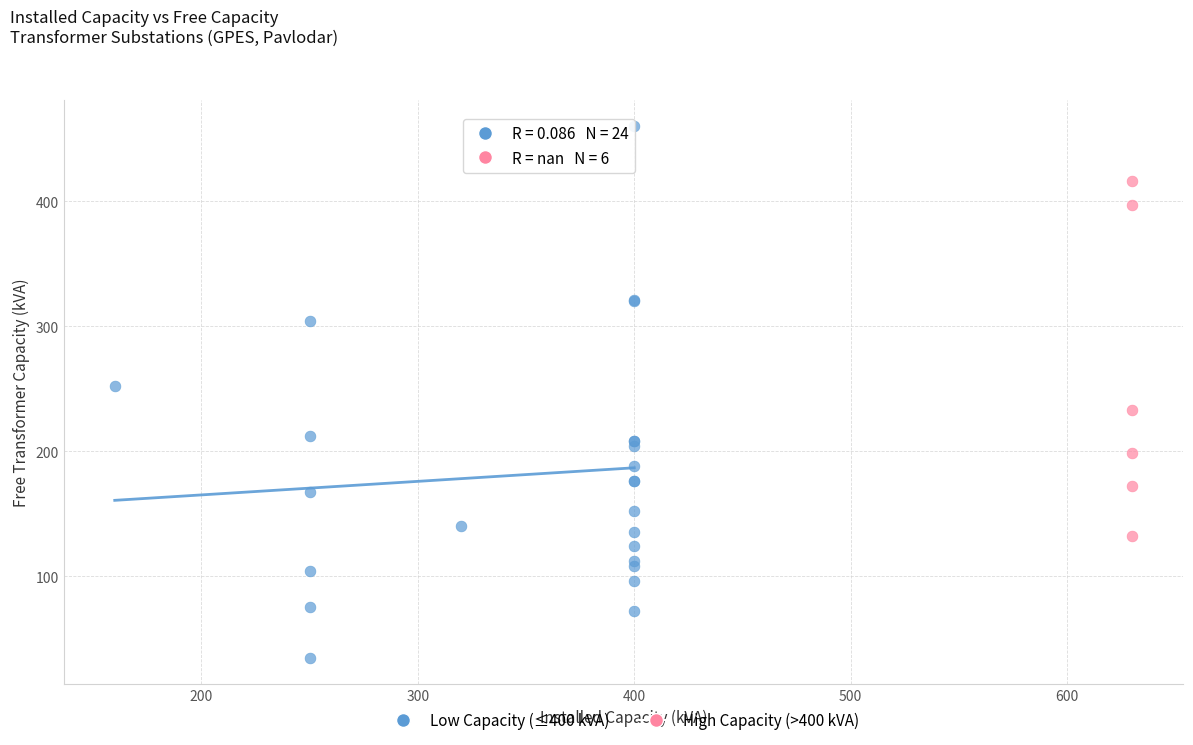

Which series reaches the maximum Y coordinate?

Low Capacity (≤400 kVA)